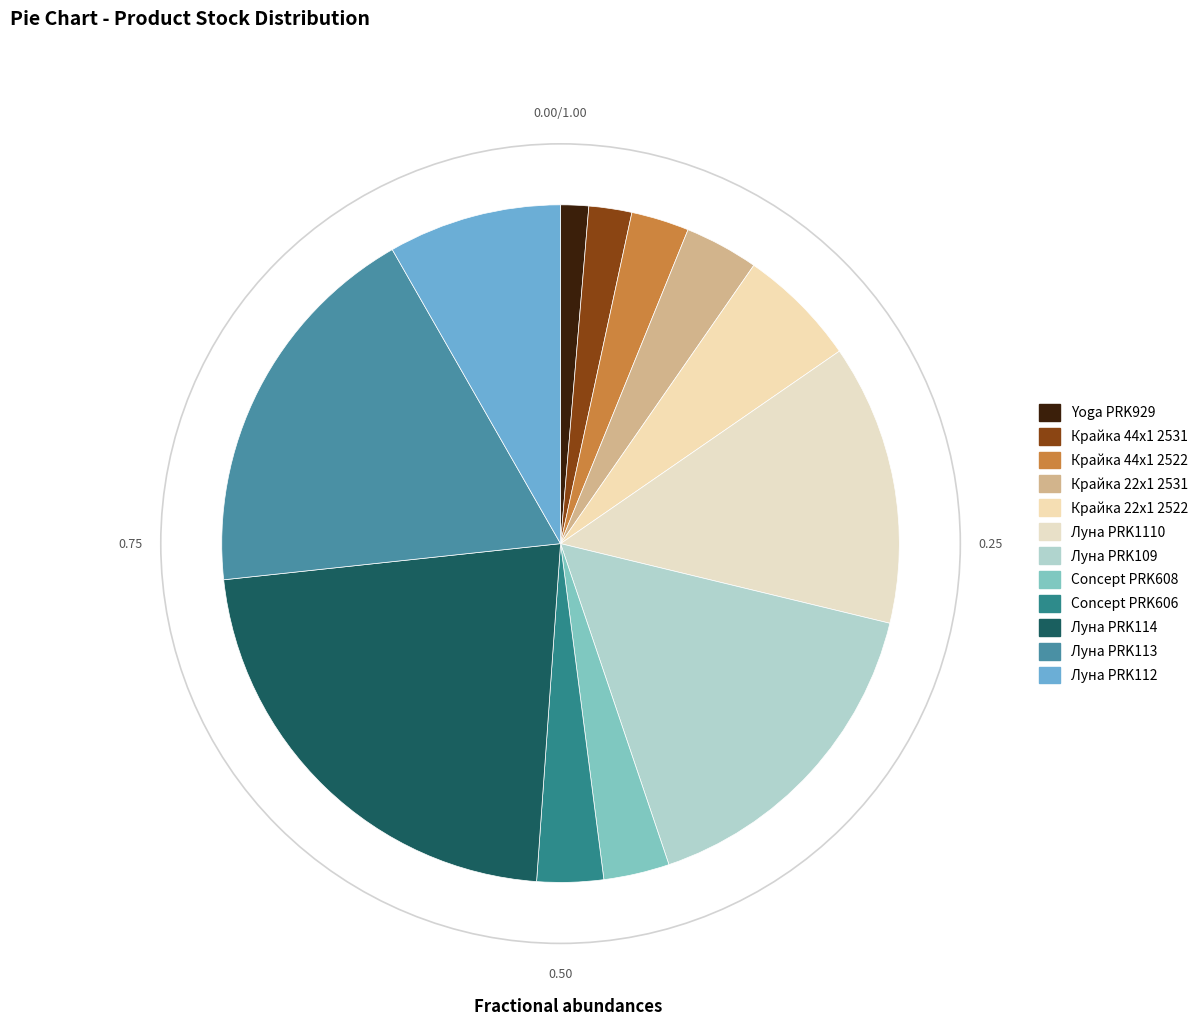

How many slices are in this pie chart?

12